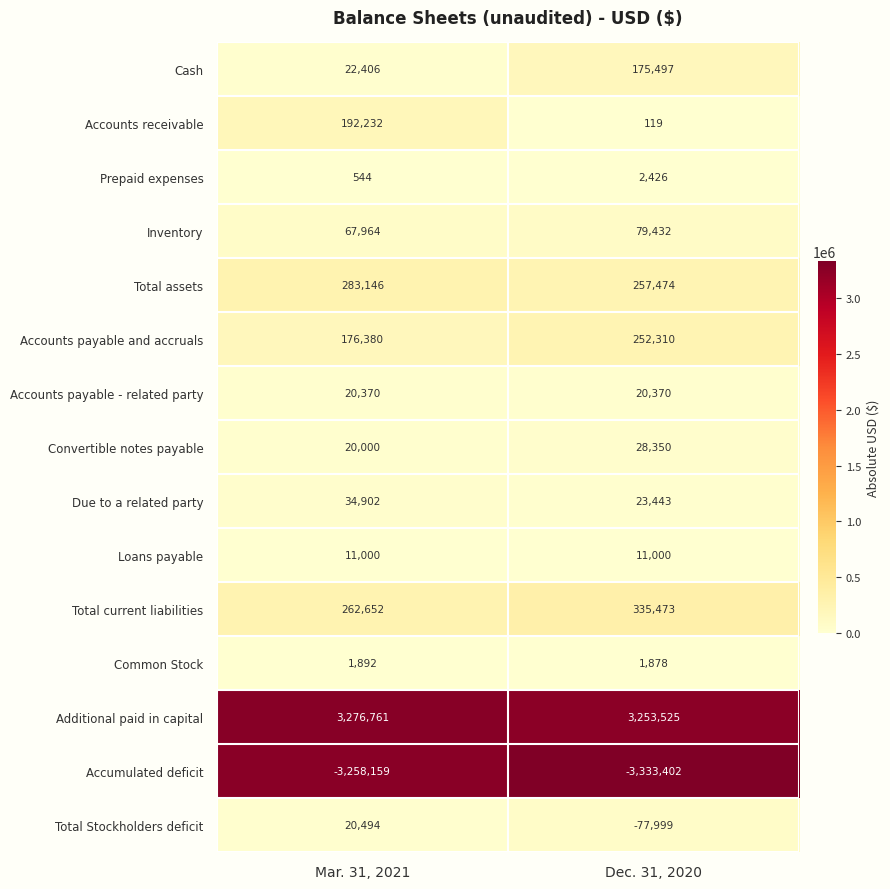

What is the smallest value displayed?

-3333402